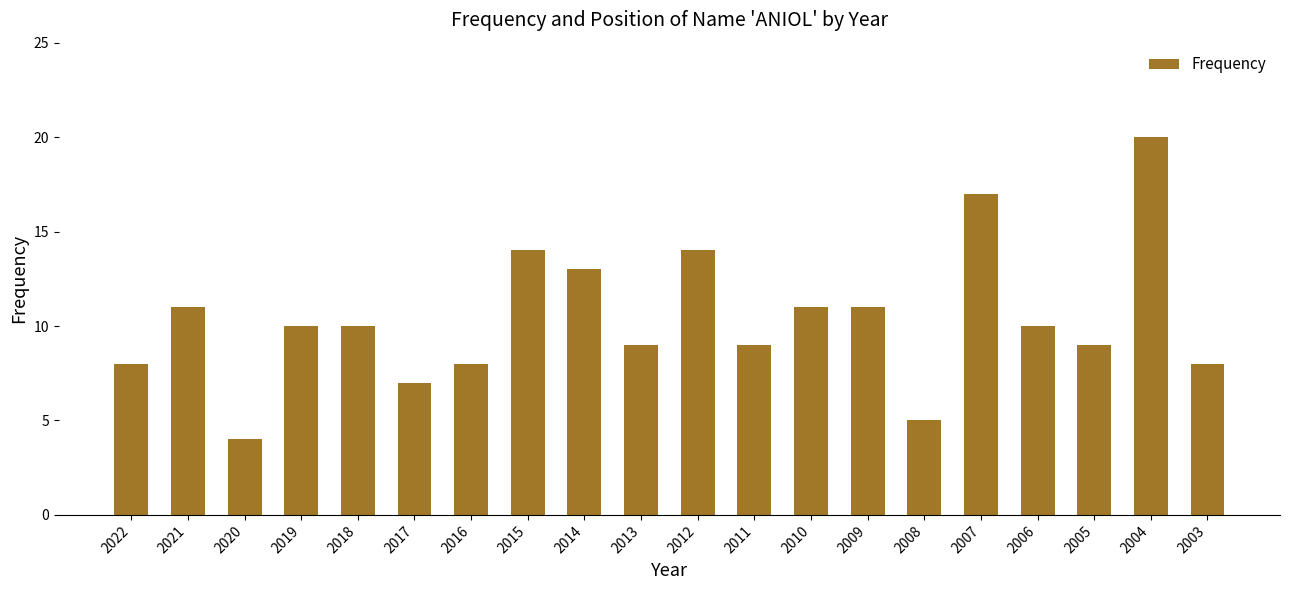

Reading left to right, what are all the values shown in this chart?

8	11	4	10	10	7	8	14	13	9	14	9	11	11	5	17	10	9	20	8